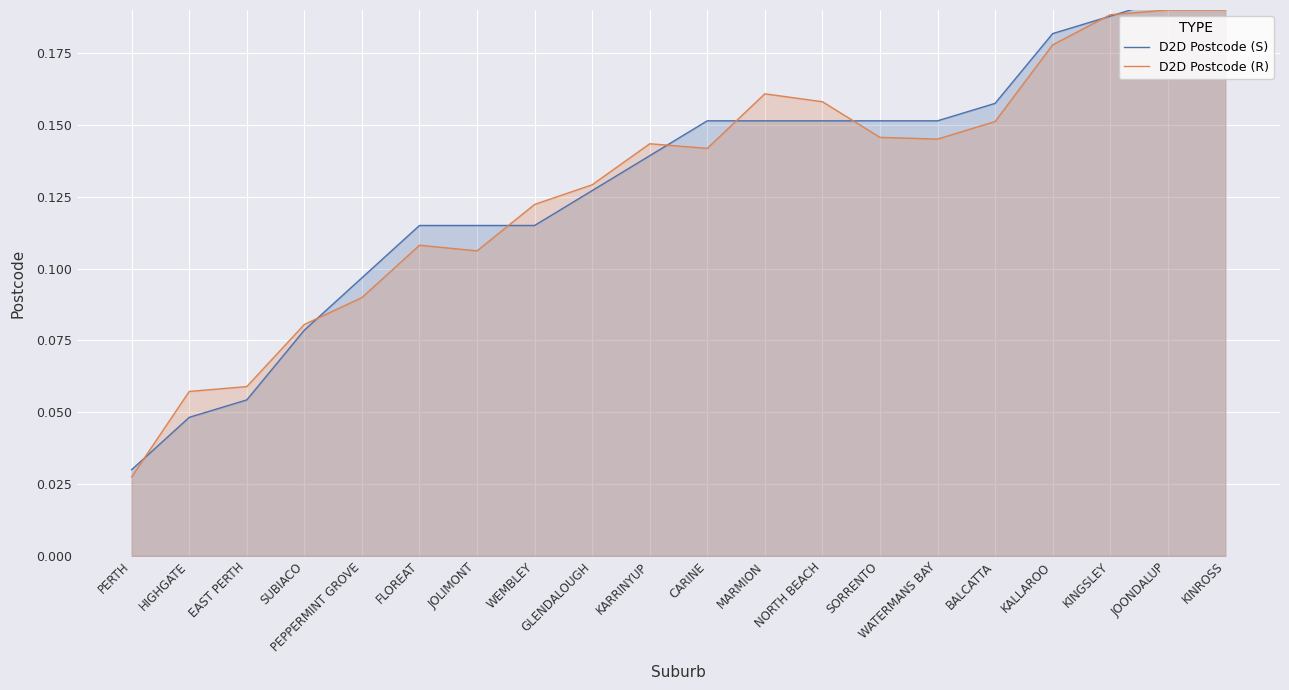

What is the label of the 10th point from the right?

CARINE